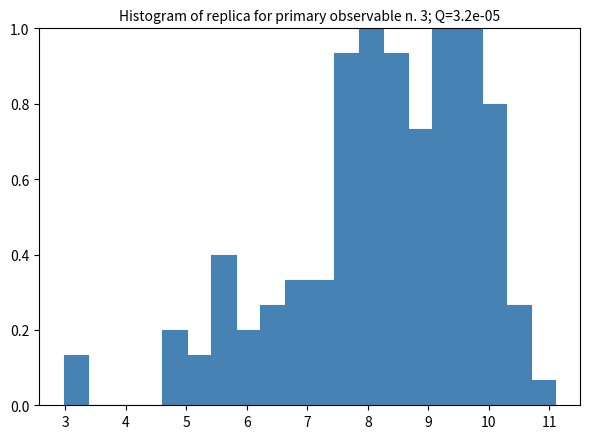

Reading left to right, list every bar in this chart as the range it spans on the x-axis followed by its height. Neither the bar edges nor the heights are printed on the chart, so give them approximately, as read against the axes.

3.0 to 3.4: 0.14
3.4 to 3.8: 0
3.8 to 4.2: 0
4.2 to 4.6: 0
4.6 to 5.0: 0.20
5.0 to 5.4: 0.14
5.4 to 5.8: 0.40
5.8 to 6.2: 0.20
6.2 to 6.6: 0.26
6.6 to 7.0: 0.34
7.0 to 7.4: 0.34
7.4 to 7.8: 0.94
7.8 to 8.3: 1.00
8.3 to 8.7: 0.94
8.7 to 9.1: 0.74
9.1 to 9.5: 1.00
9.5 to 9.9: 1.00
9.9 to 10.3: 0.80
10.3 to 10.7: 0.26
10.7 to 11.1: 0.06